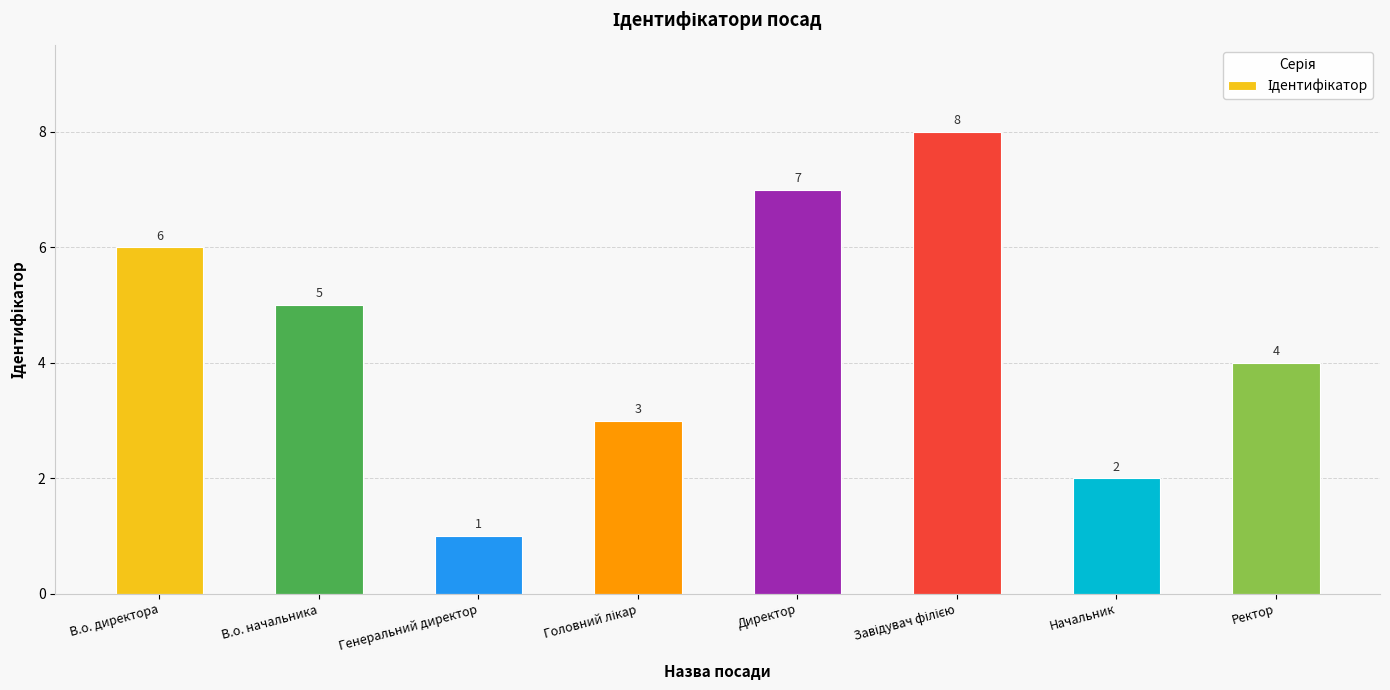

Approximately how many times larger is the value at Ректор compared to В.о. начальника?

0.8